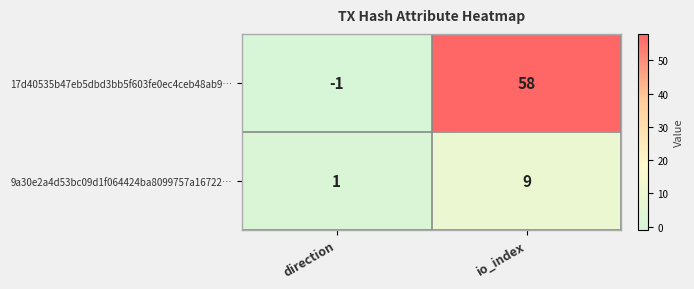

How many data points does each series have?

2